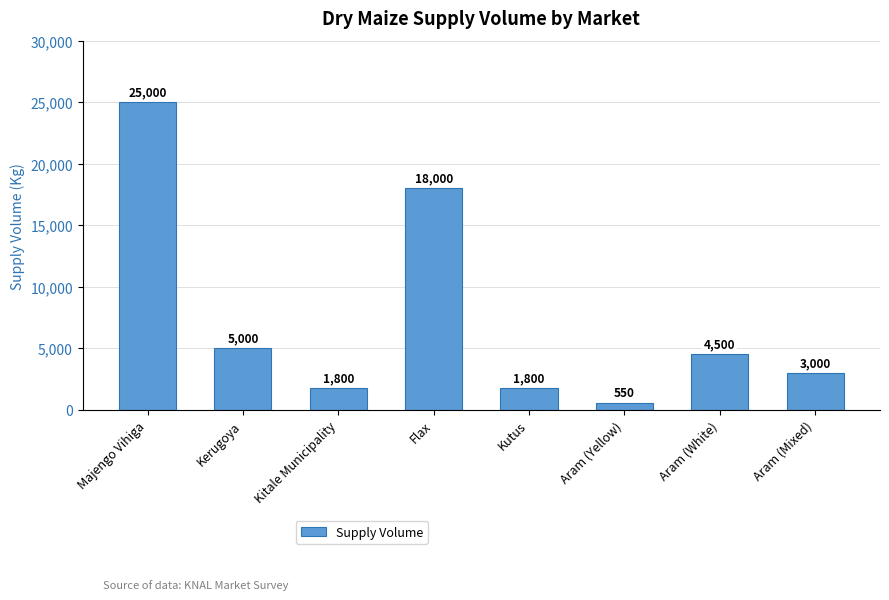

What is the sum of all values?

59650